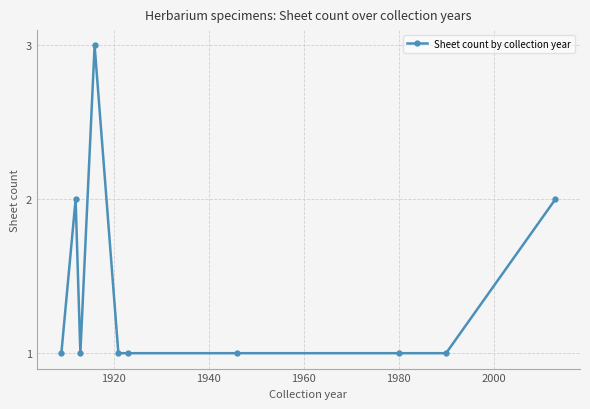

Reading right to left, extract all data points from this chart.

2	1	1	1	1	1	3	1	2	1